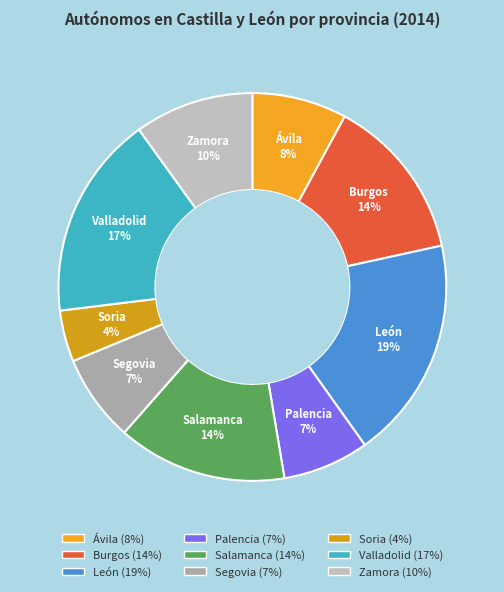

Is it true that Burgos is 6% of the pie?

False